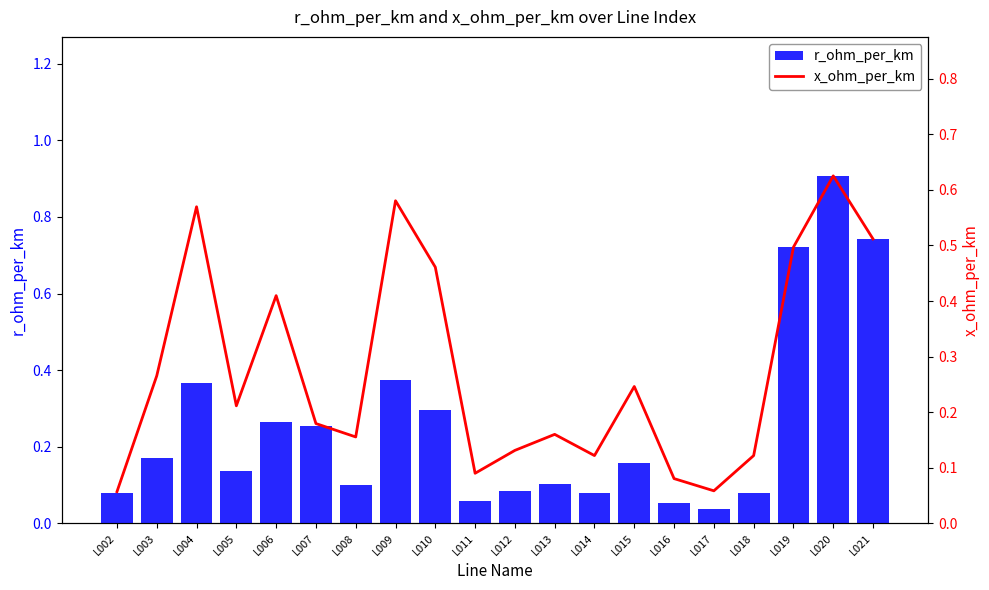

At how many categories does at least one series exceed 0?

20